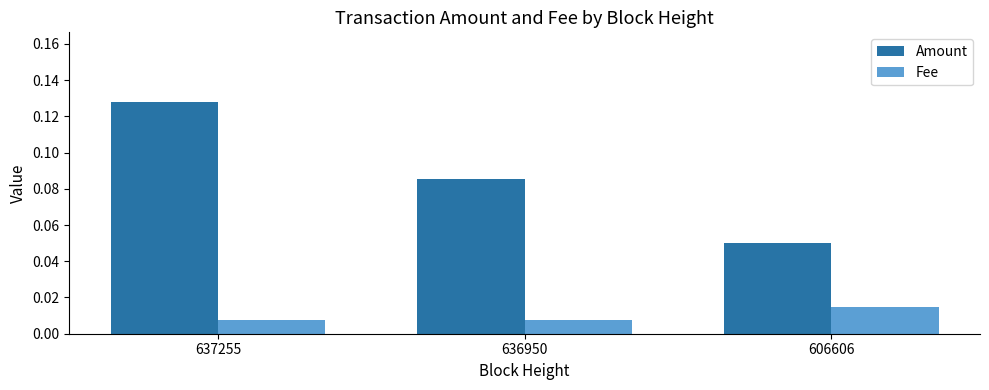

How many categories are shown in the chart?

3